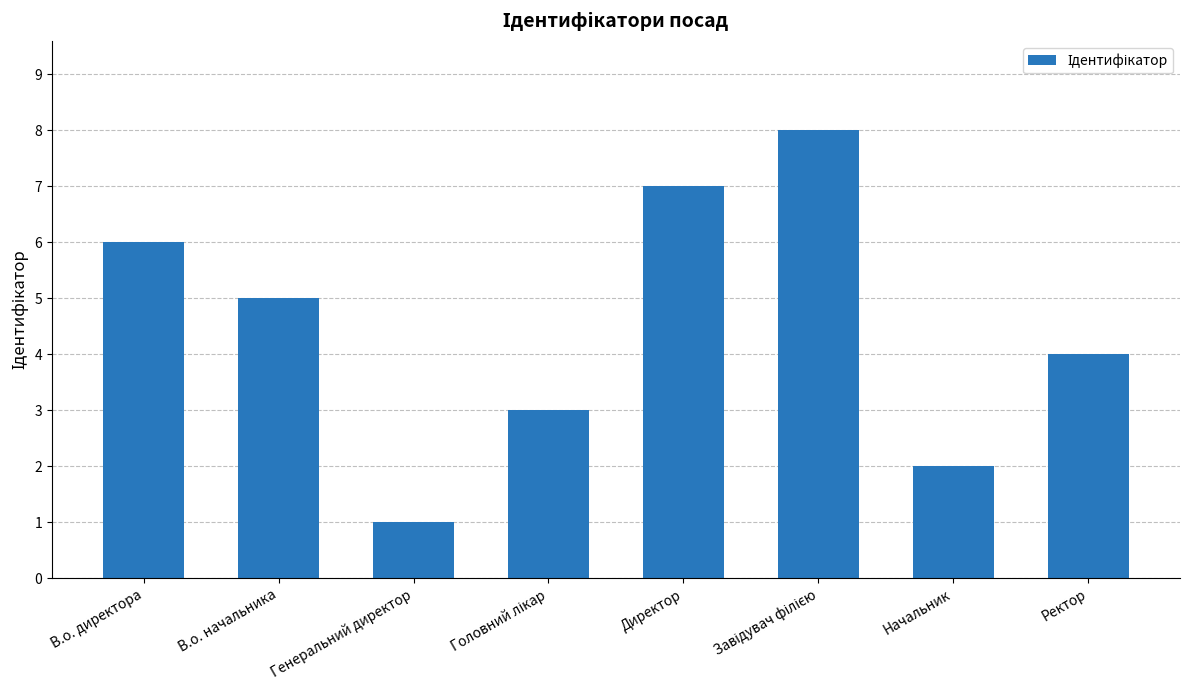

What is the sum of all values?

36